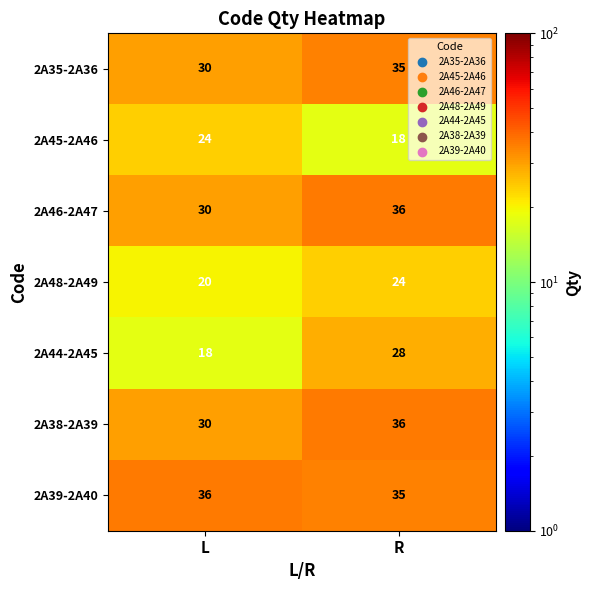

What is the difference between the highest and lowest values at L?

18